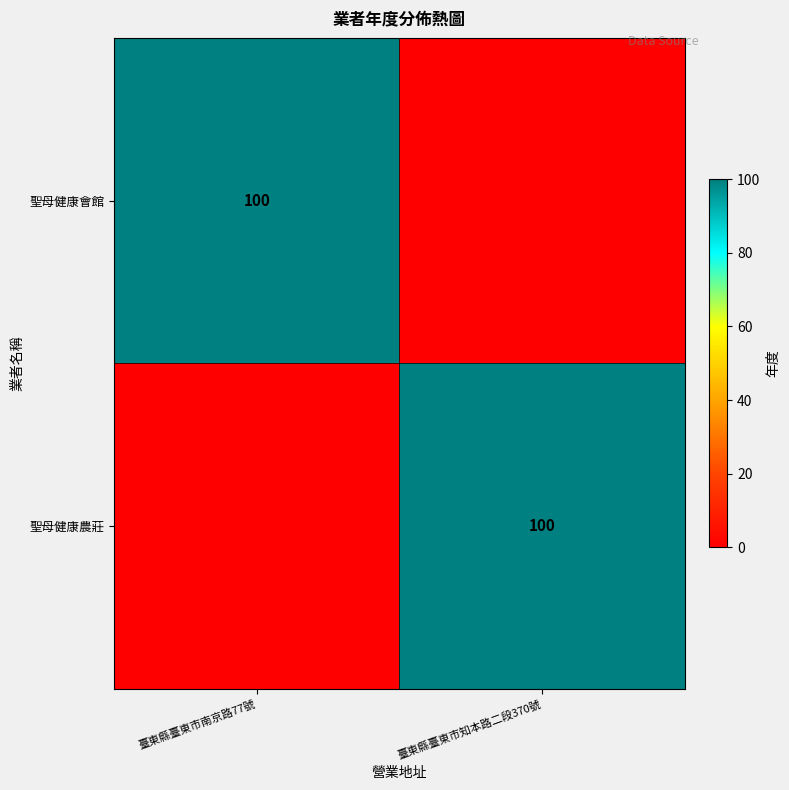

What is the difference between the highest and lowest values at 臺東縣臺東市知本路二段370號?

100